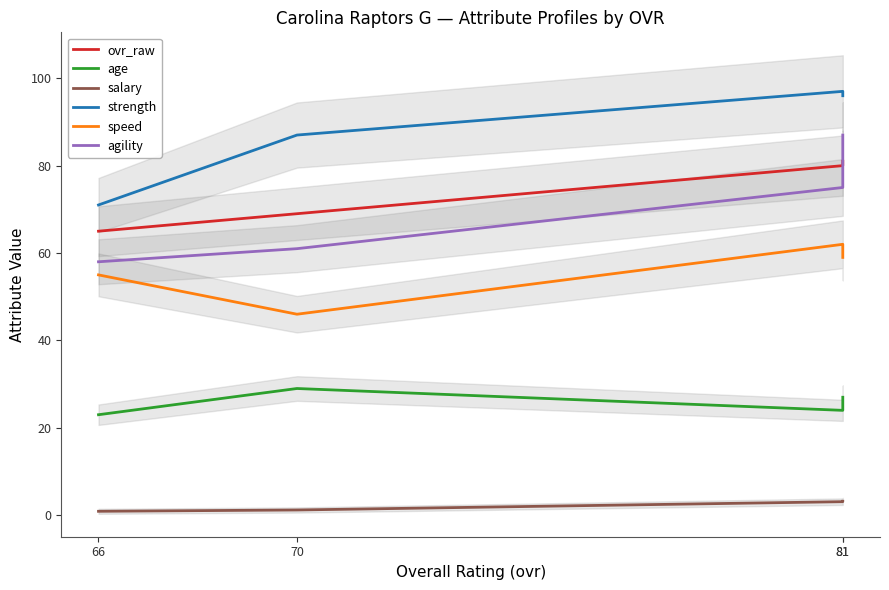

At 81, list the series in order from largest to smallest.

strength, ovr_raw, agility, speed, age, salary